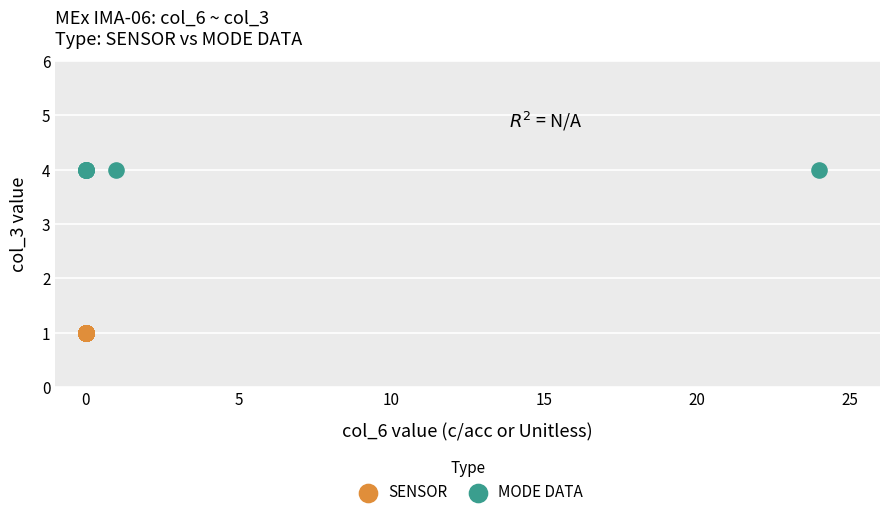

Which series contains the highest Y value?

MODE DATA